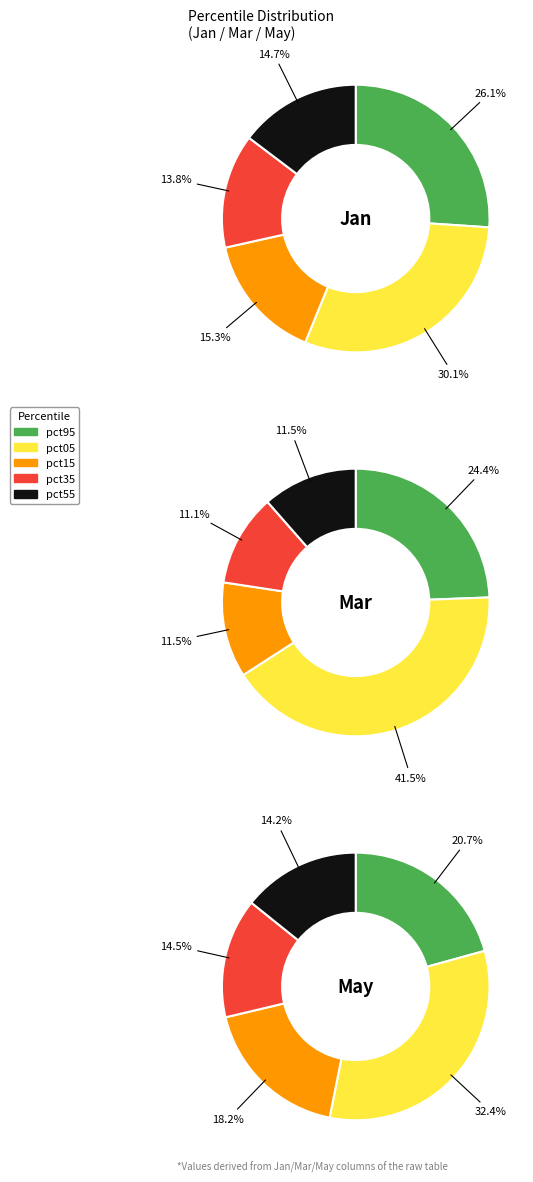

Is it true that pct75 is 17% of the pie?

False